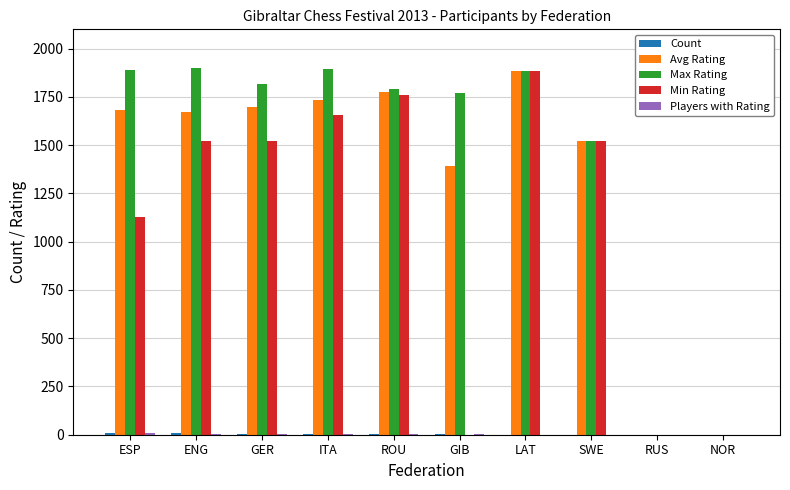

Where is Min Rating nearest to the value 941?

ESP